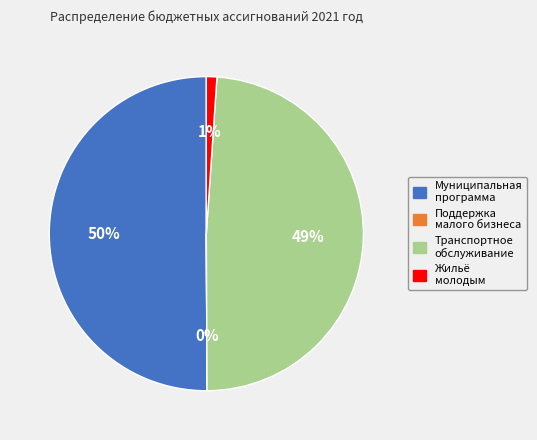

What is the largest slice in the pie chart?

Муниципальная программа